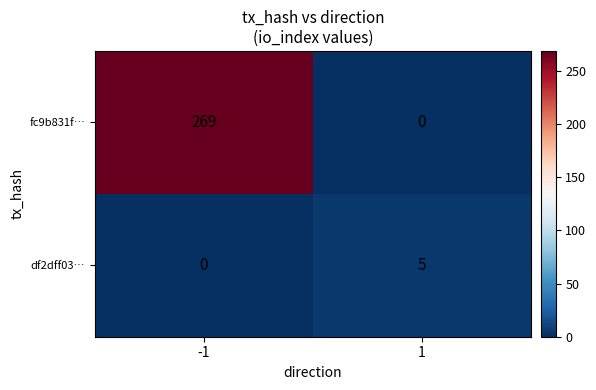

What value does the fc9b831f… series have at -1, to the nearest 50?

250